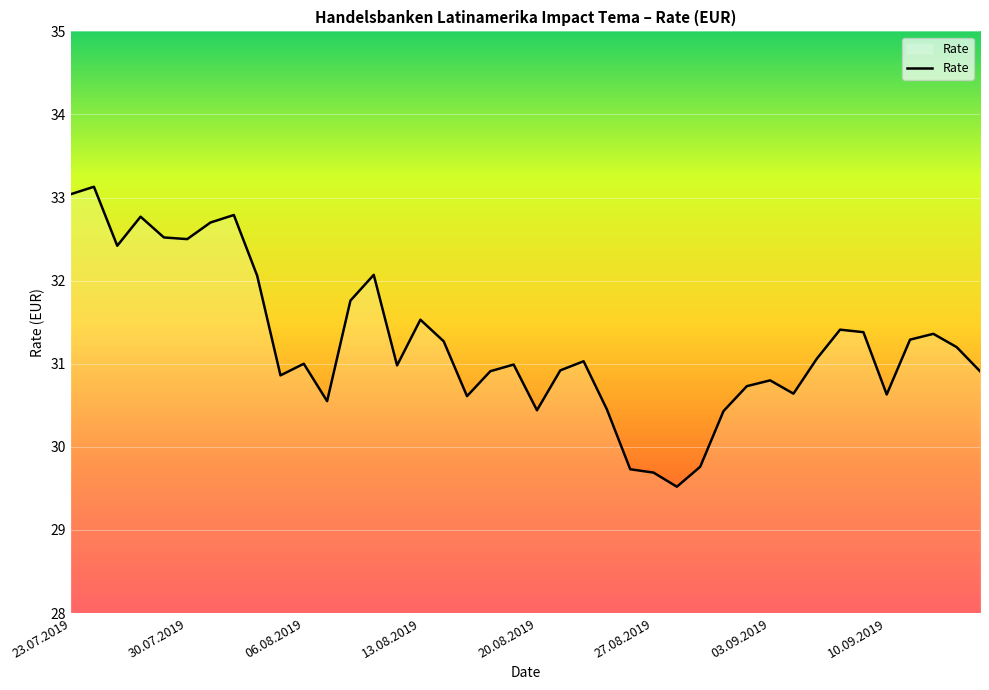

What is the average value?

31.2